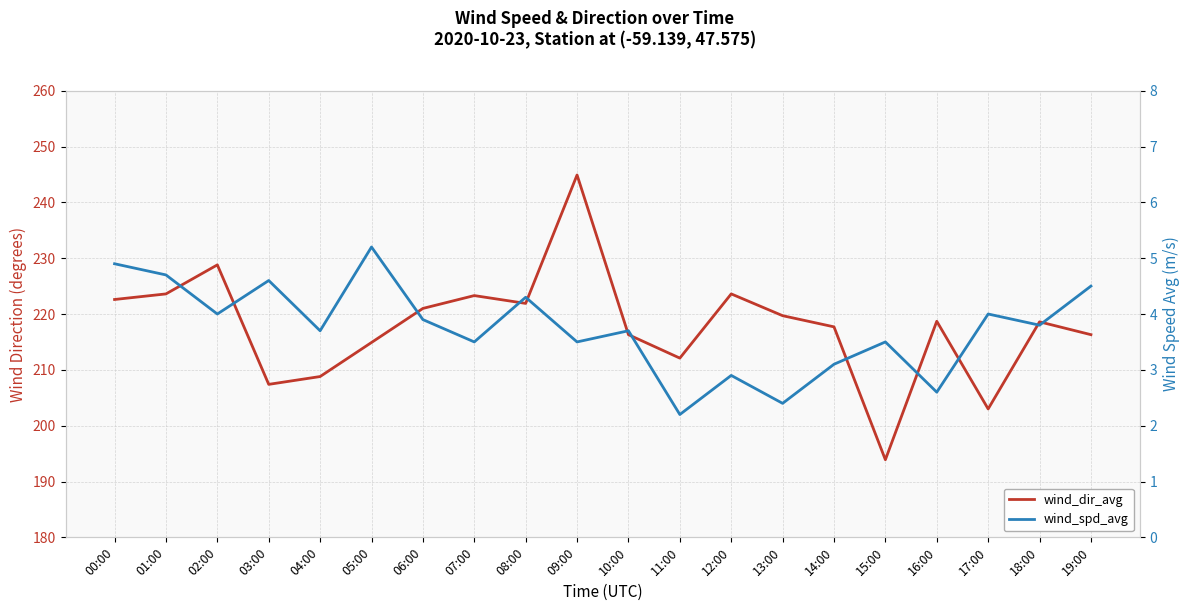

What position from the left is 10:00?

11